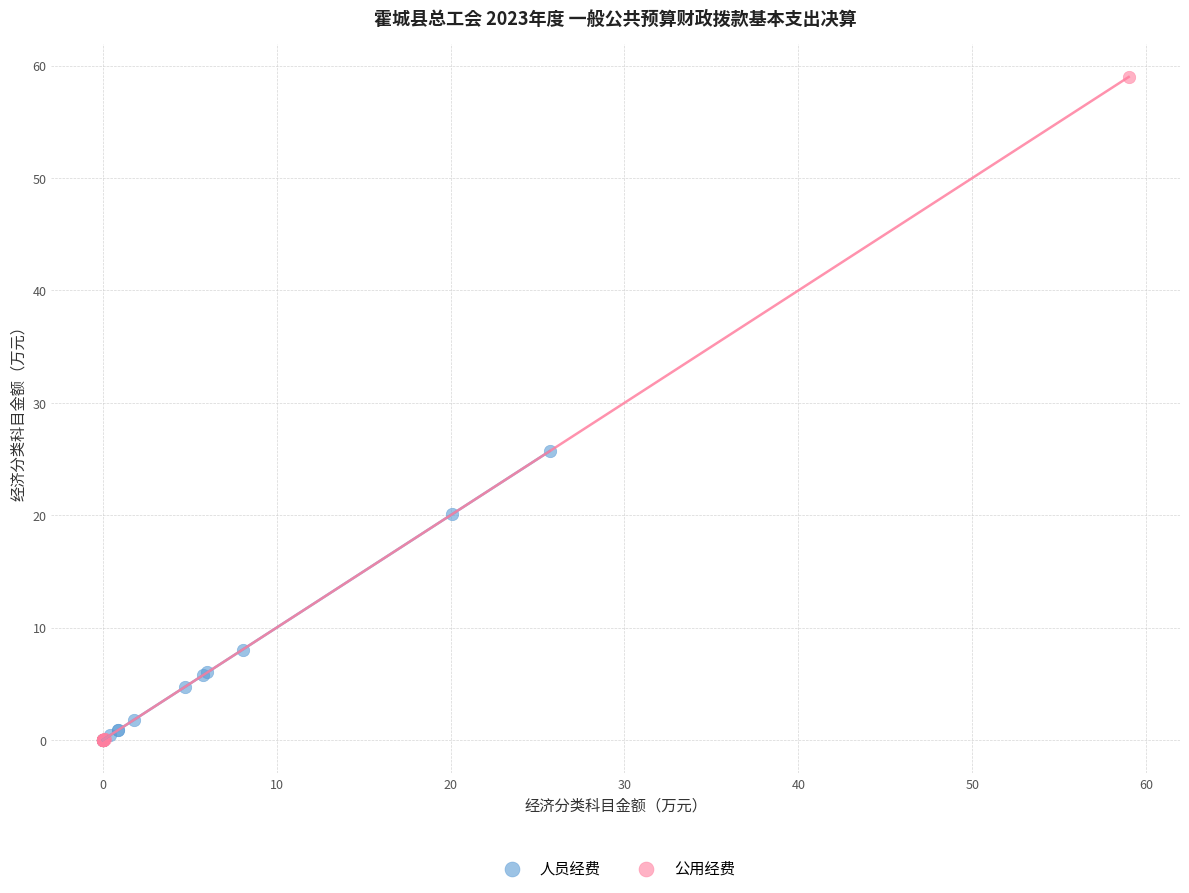

Which series reaches the maximum Y coordinate?

公用经费